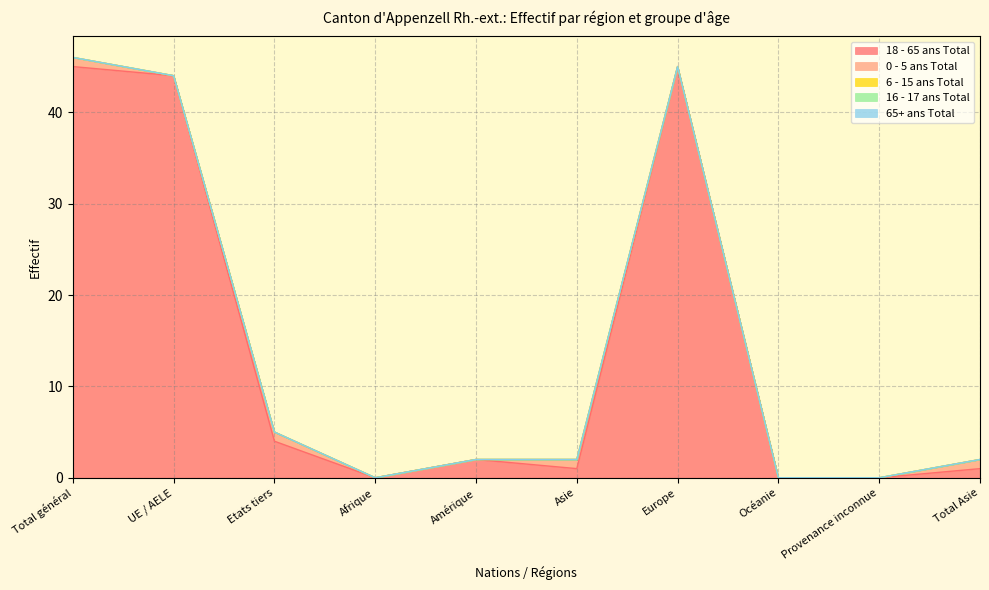

Does the chart display data point markers on the line(s)?

No